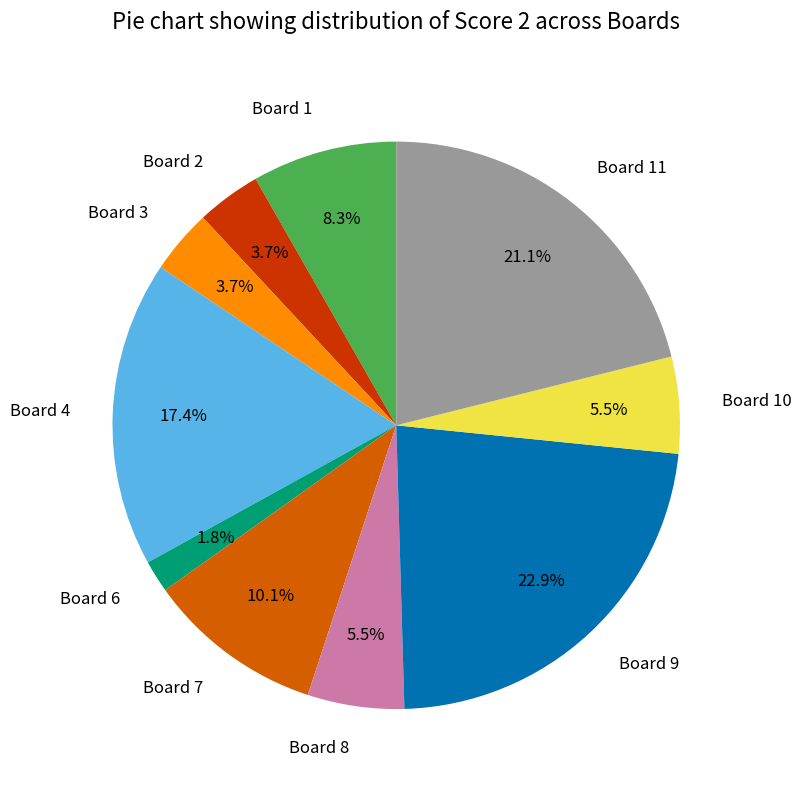

Does Board 4 account for over 50% of the chart?

No